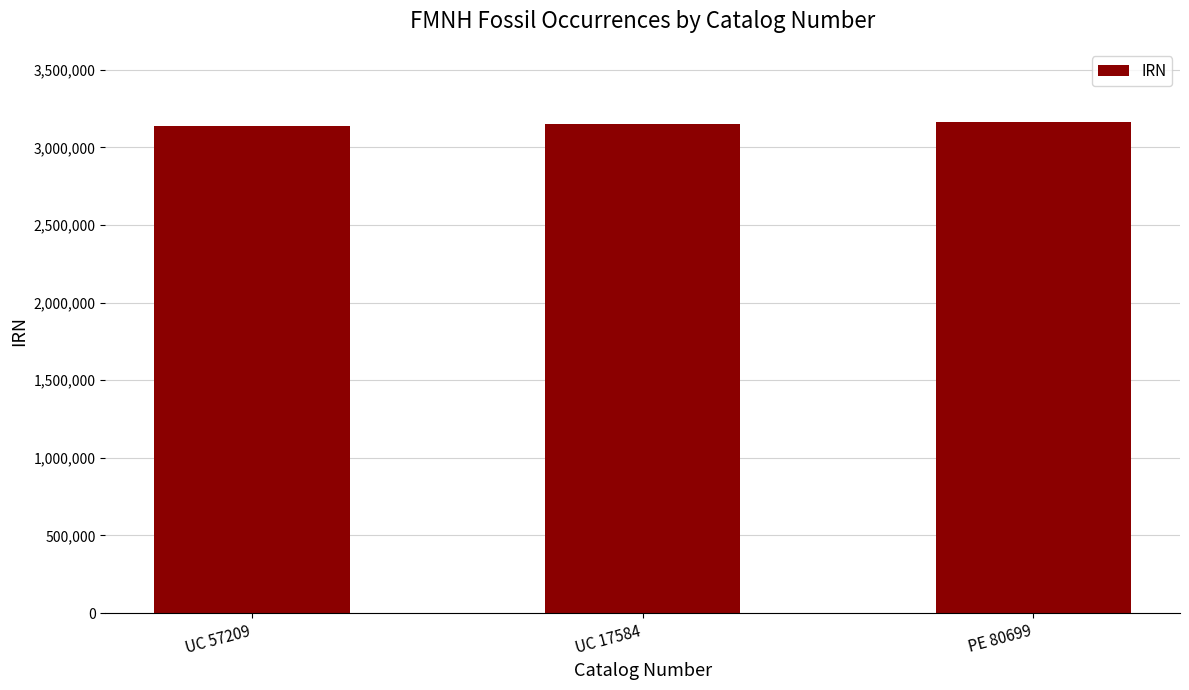

Are the bars grouped side by side (vs. stacked)?

No